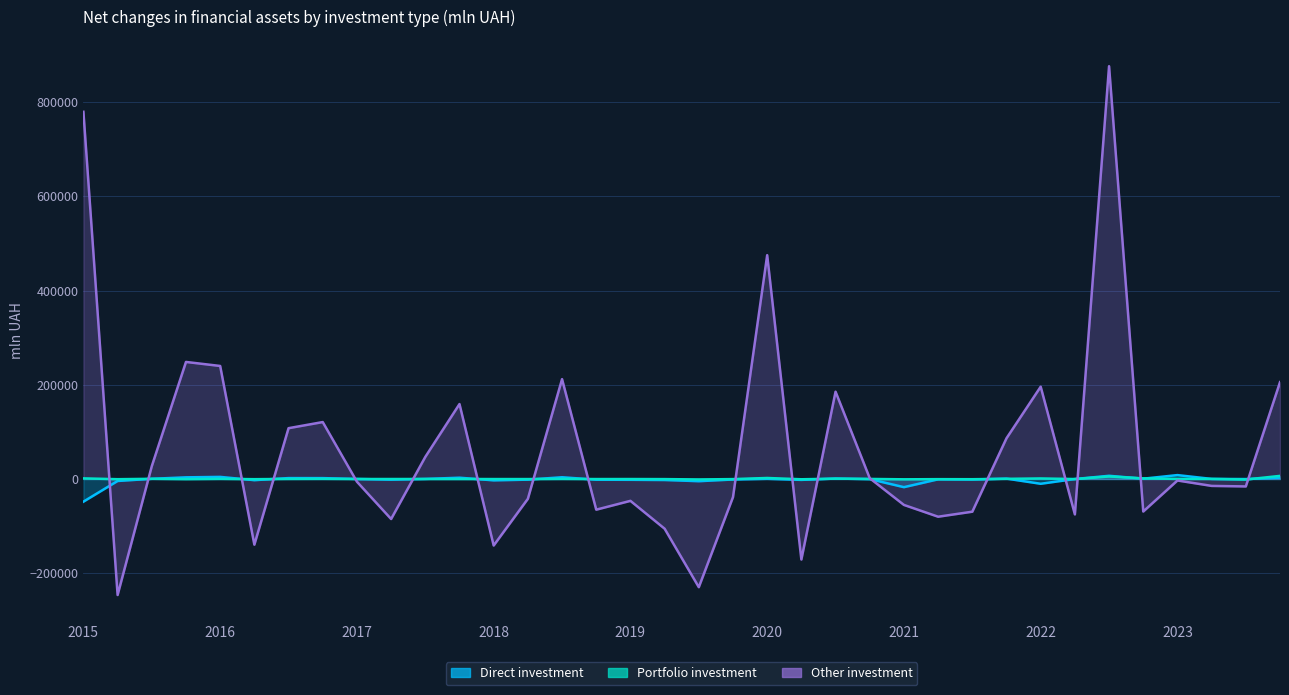

Which series has the largest range (max minus min)?

Other investment